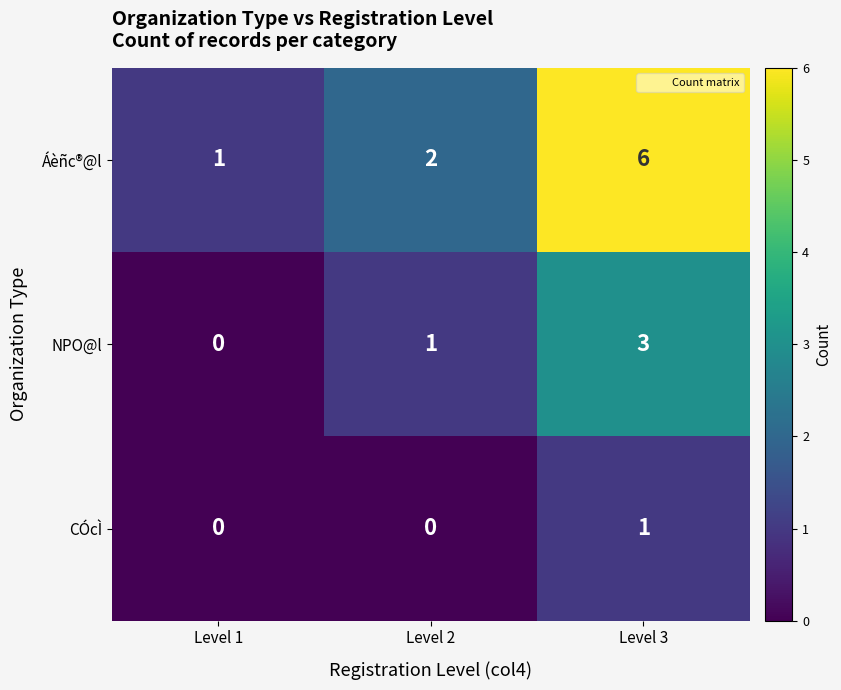

Between Level 2 and Level 3, which series saw the biggest shift?

Áèñc®@l